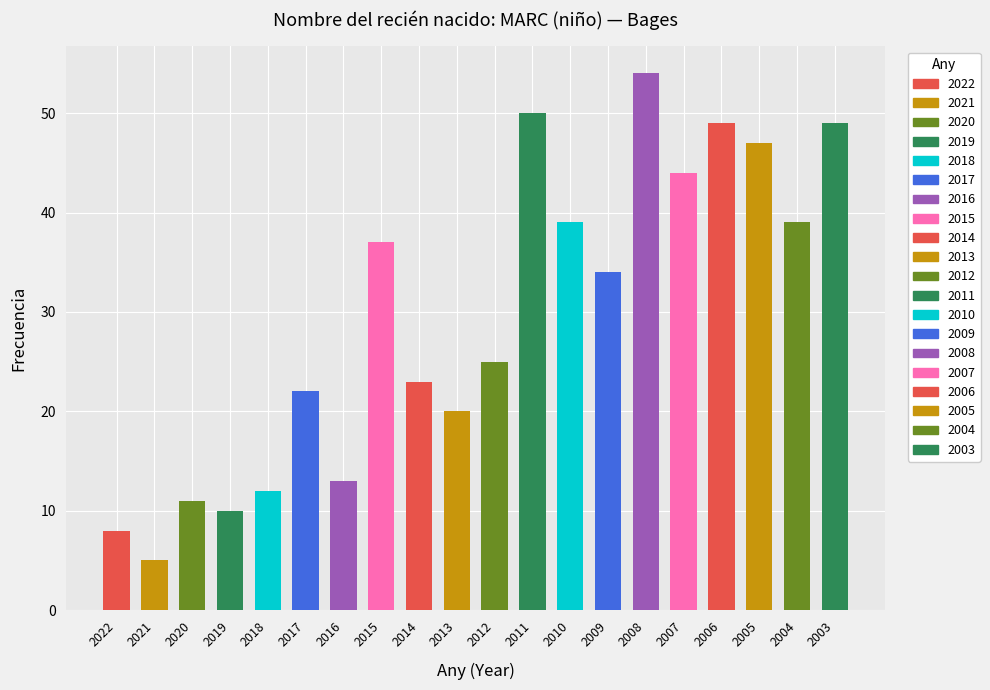

Which has a higher value, 2014 or 2006?

2006